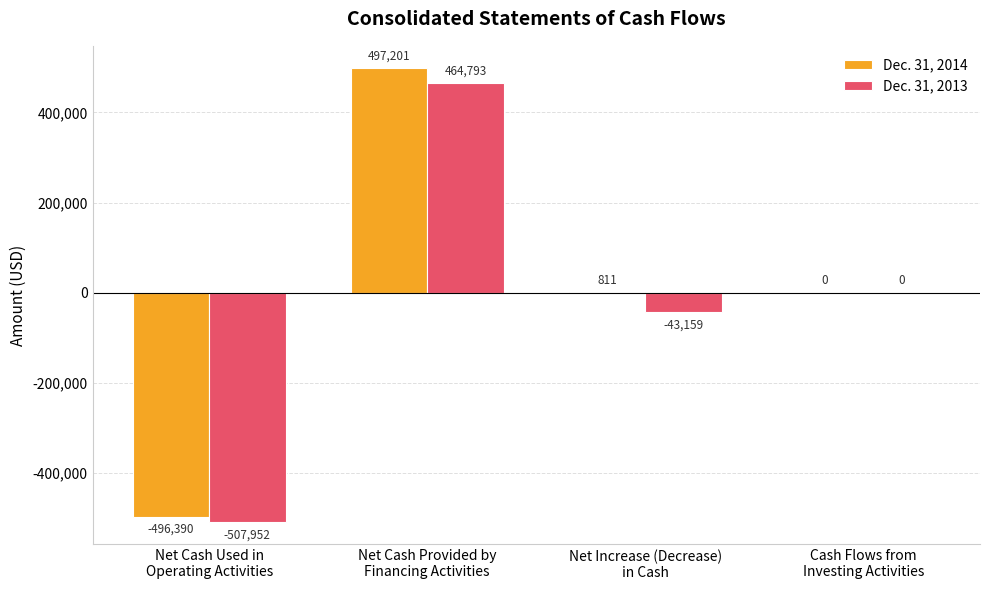

What is the maximum value for Dec. 31, 2014?

497201